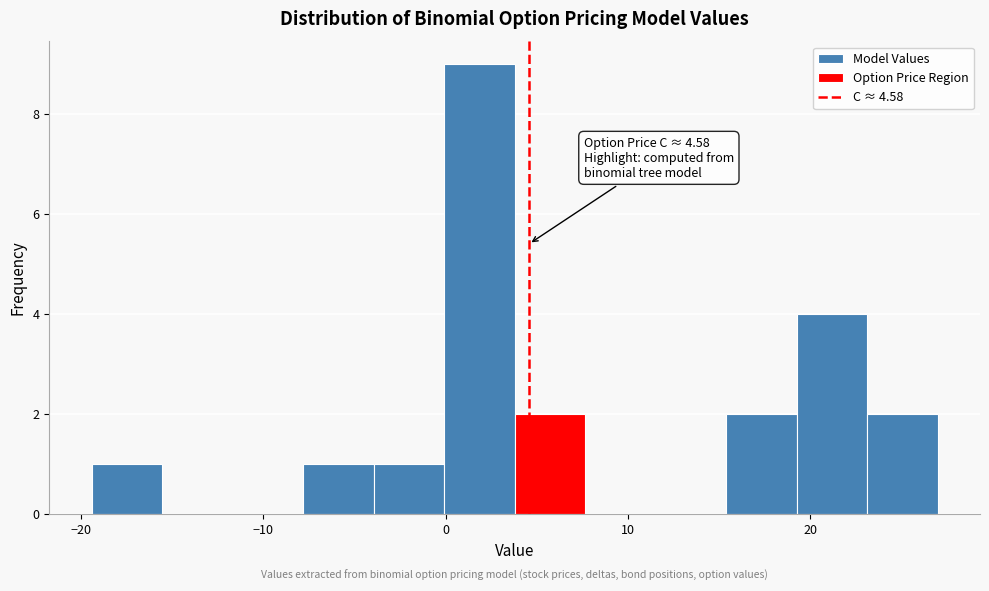

Read against the x-axis, roughly where is the centre of the tallest bar?

2